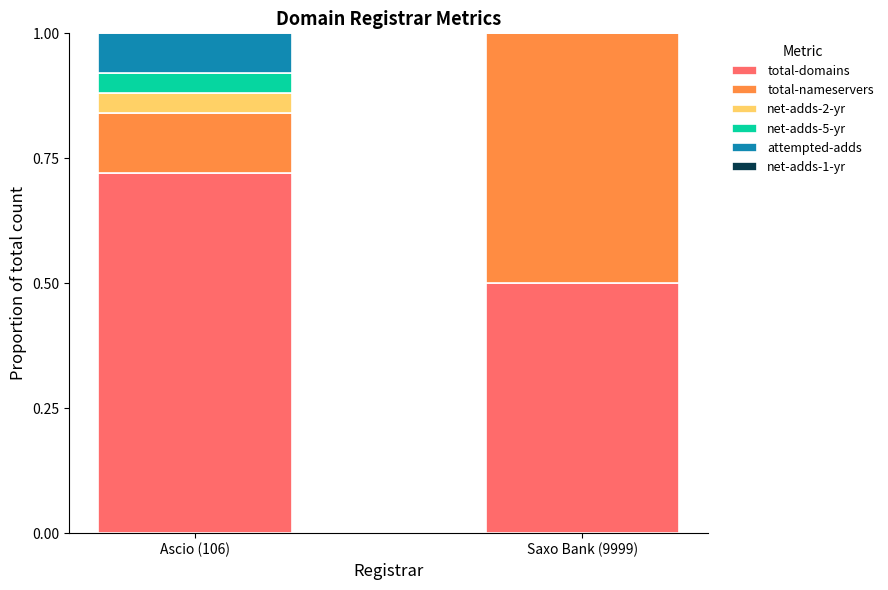

What is the sum of all total-domains values?

1.2